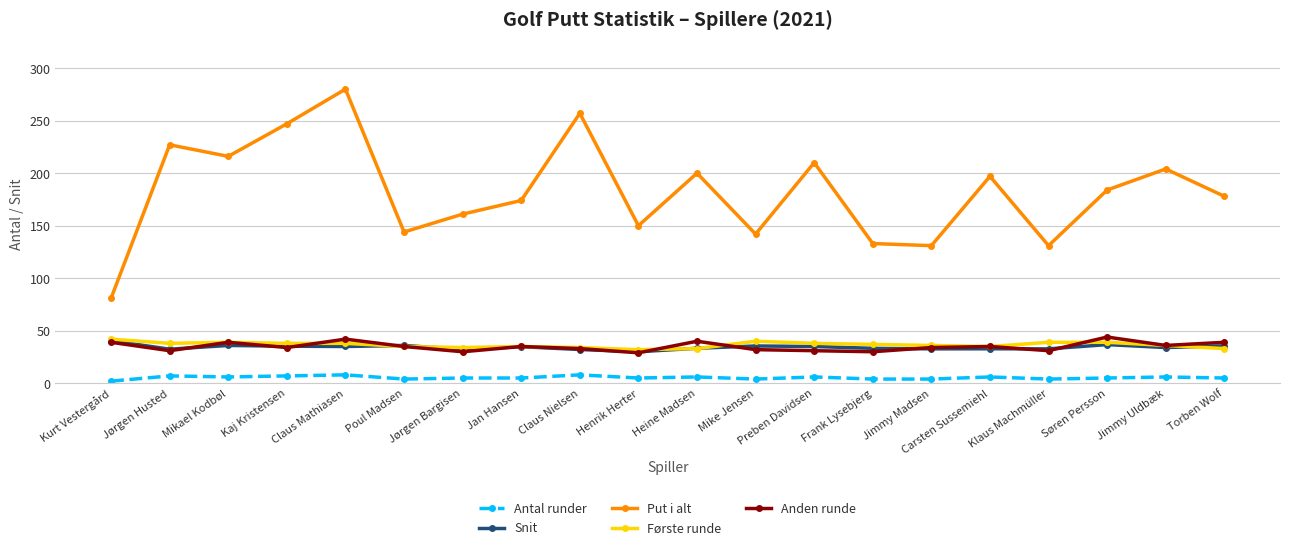

How many values in the Put i alt series are below 184?

10